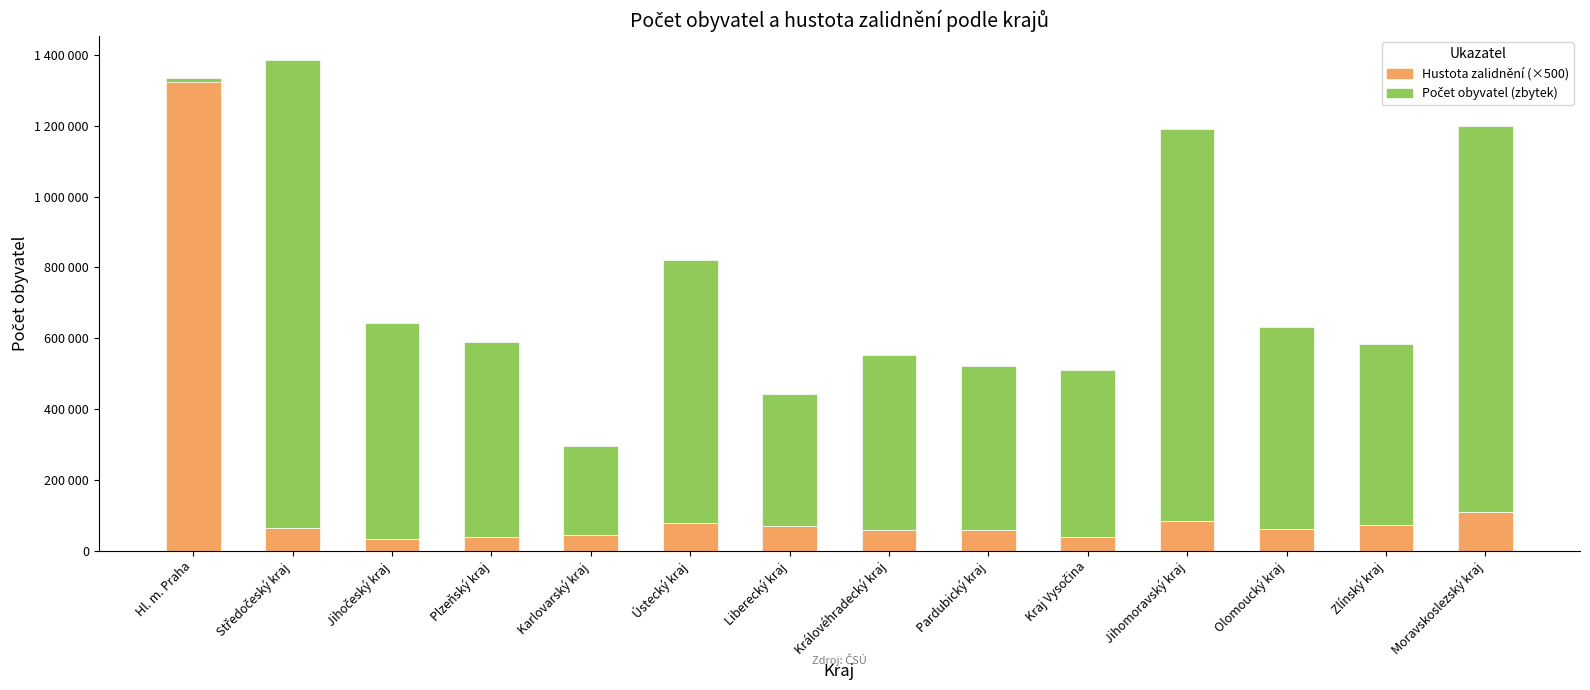

Which series has the widest spread of values?

Počet obyvatel (zbytek)